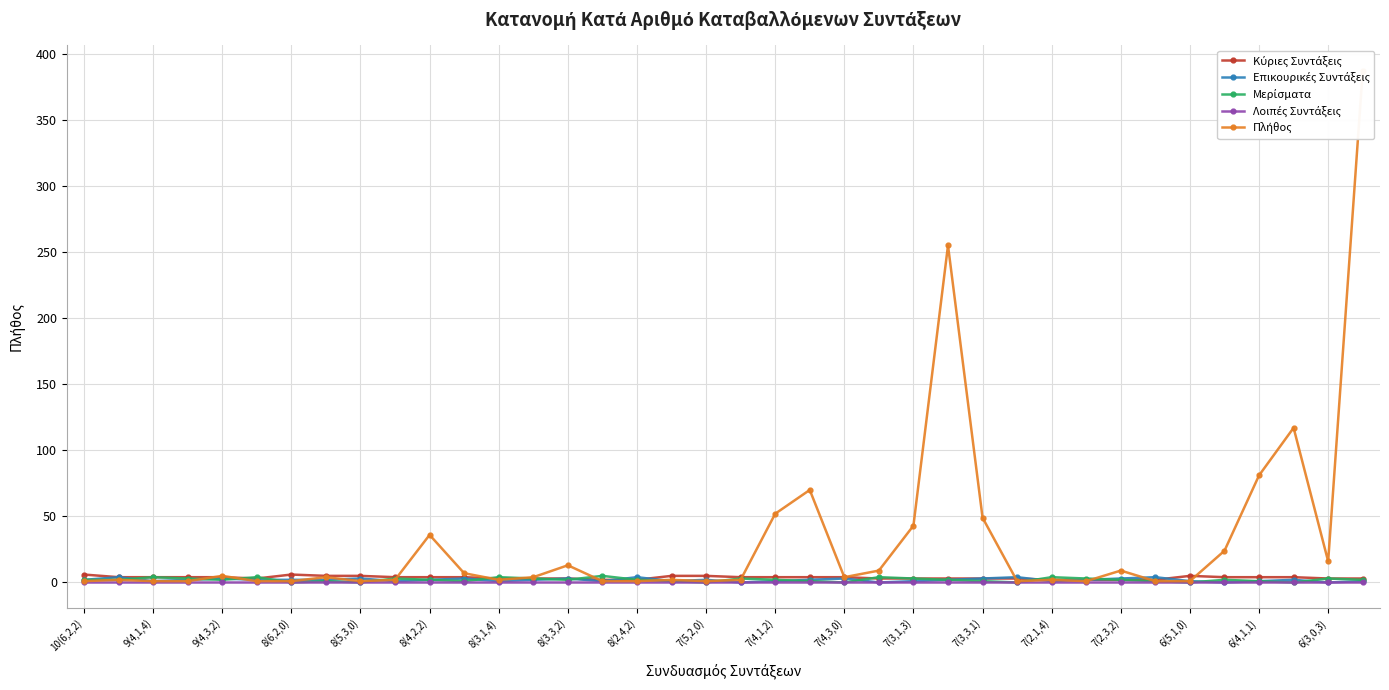

Reading right to left, what are all the values shown in this chart?

Κύριες Συντάξεις: 3	3	4	4	4	5	2	2	2	2	3	3	3	3	3	4	4	4	4	5	5	2	2	3	3	3	4	4	4	5	5	6	3	4	4	4	4	6
Επικουρικές Συντάξεις: 1	0	2	1	0	1	4	3	2	1	4	3	2	1	0	3	2	1	0	2	1	4	1	3	2	1	3	2	1	3	2	2	2	3	2	1	4	2
Μερίσματα: 2	3	0	1	2	0	1	2	3	4	0	1	2	3	4	0	1	2	3	0	1	2	5	2	3	4	1	2	3	0	1	0	4	2	3	4	2	2
Λοιπές Συντάξεις: 0	0	0	0	0	0	0	0	0	0	0	0	0	0	0	0	0	0	0	0	0	0	0	0	0	0	0	0	0	0	0	0	0	0	0	0	0	0
Πλήθος: 387	16	117	81	24	1	1	9	1	2	1	49	255	43	9	4	70	52	2	1	2	1	1	13	4	2	7	36	2	1	4	1	1	5	1	1	2	1